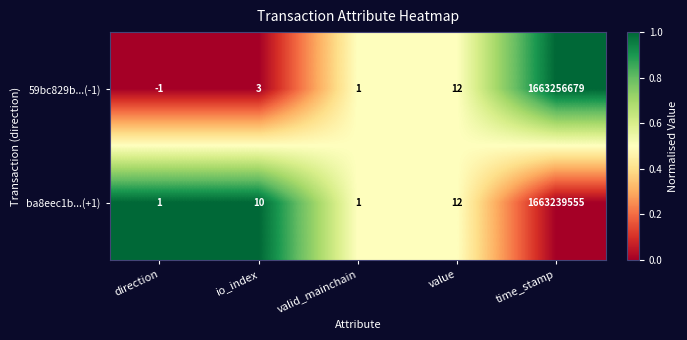

What is the average value of the ba8eec1b...(+1) series?

332647916